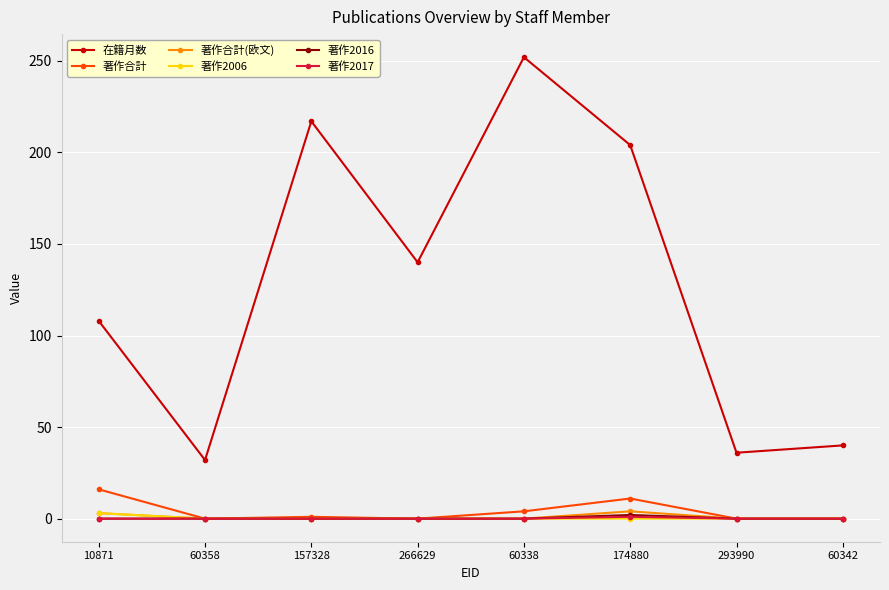

In 在籍月数, how many points are lower than both neighbors (excluding endpoints)?

3